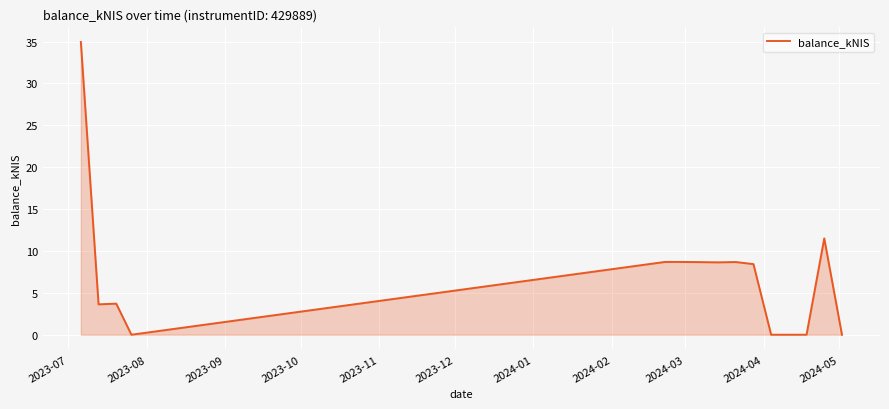

What is the greatest value displayed?

35.0